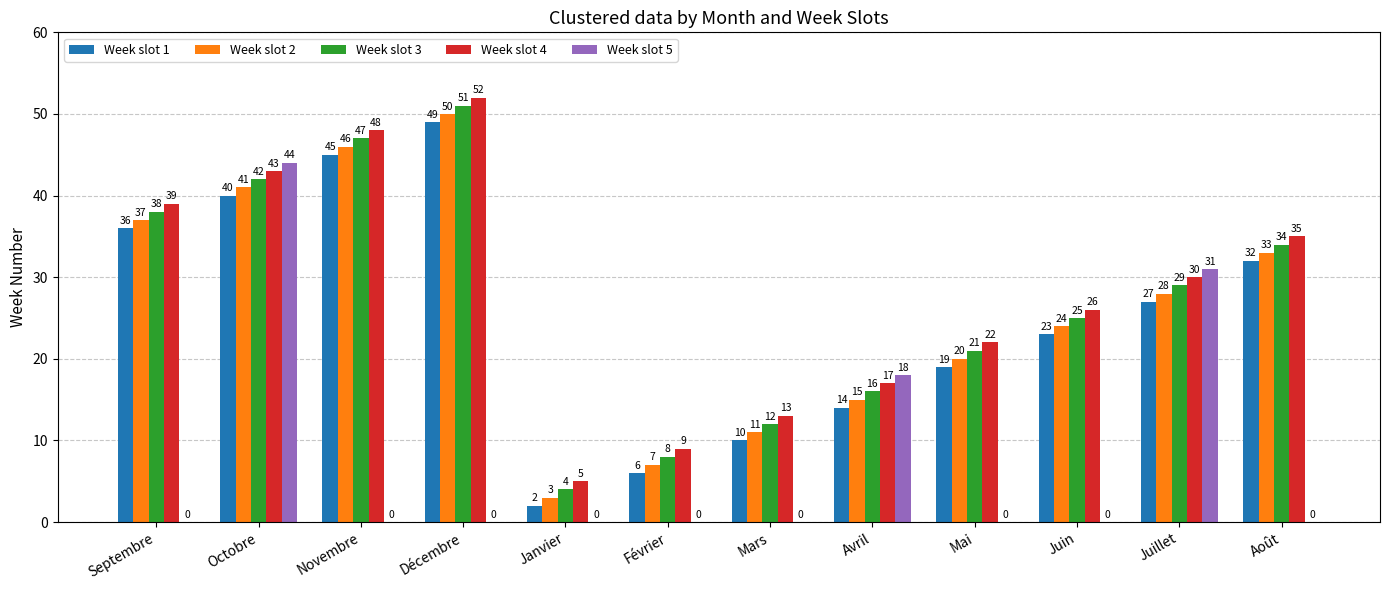

What are all the series names shown in the legend?

Week slot 1, Week slot 2, Week slot 3, Week slot 4, Week slot 5